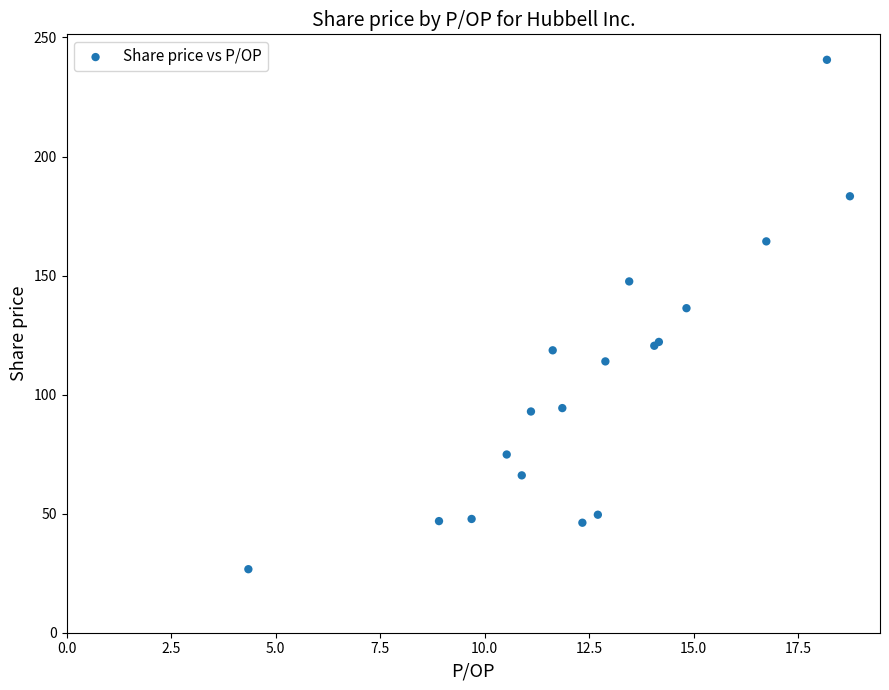

What Y value in the scatter plot is closest to 133?

136.3